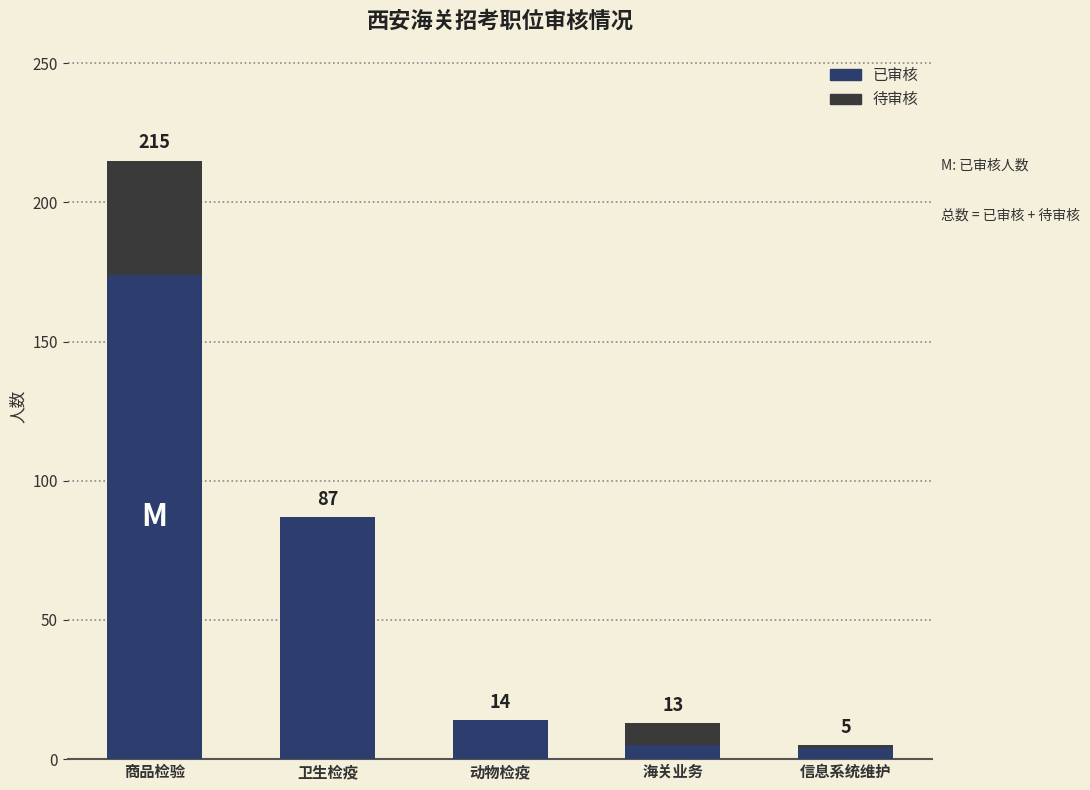

Reading left to right, list the values for the 已审核 series.

商品检验=174	卫生检疫=87	动物检疫=14	海关业务=5	信息系统维护=4